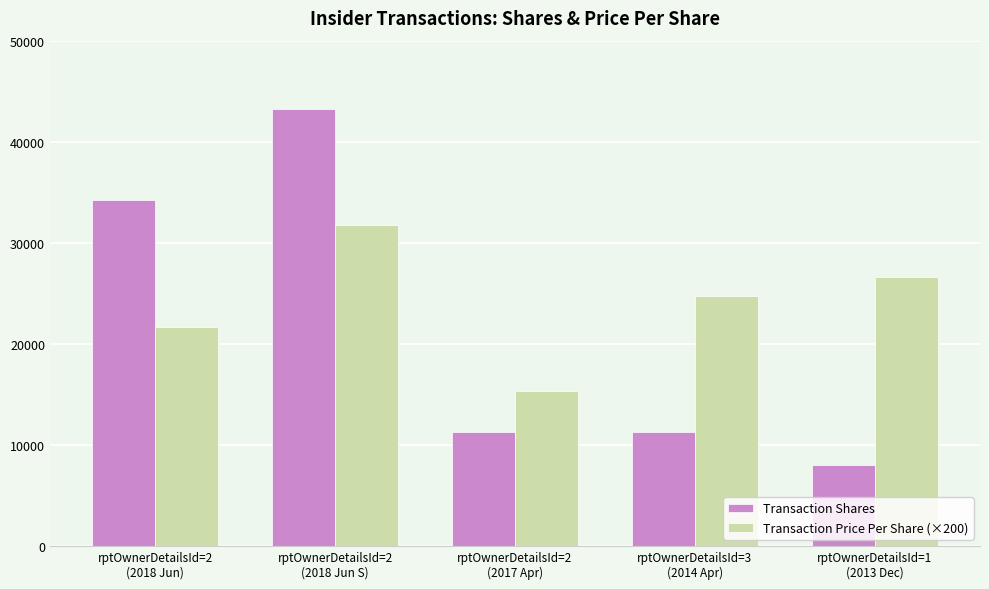

Which series has the largest total across all categories?

Transaction Price Per Share (×200)